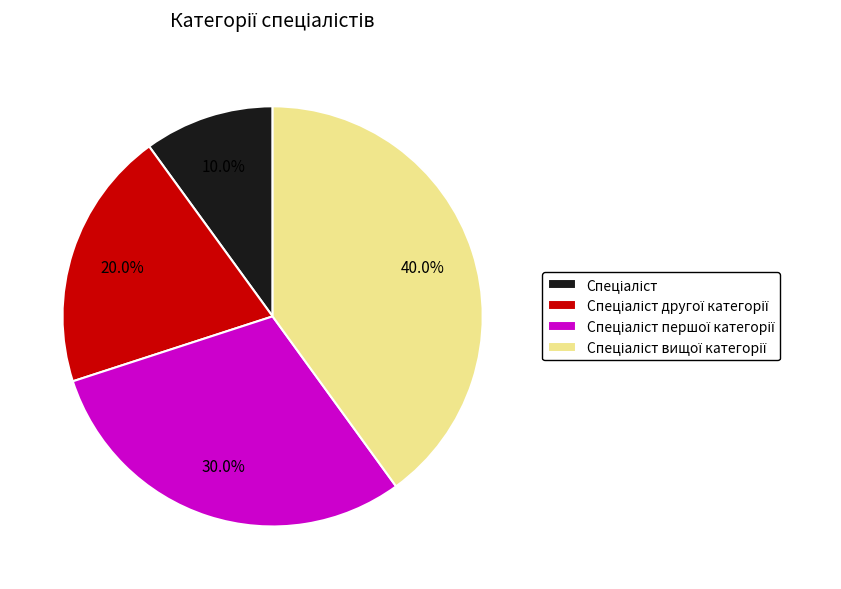

Does any single category account for the majority?

No